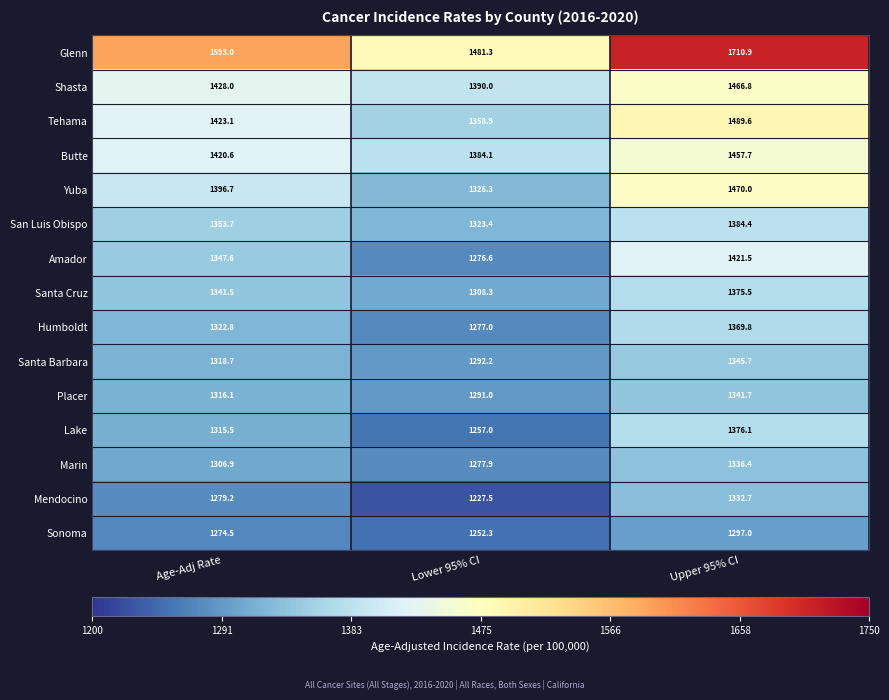

Which series has the widest spread of values?

Glenn